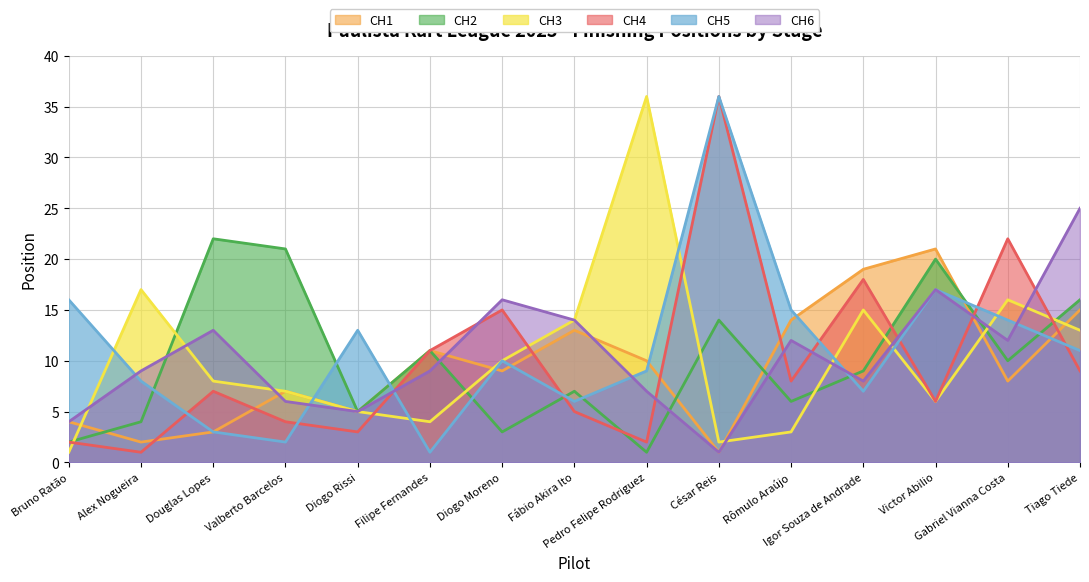

Where is the first local minimum for CH3?

Filipe Fernandes